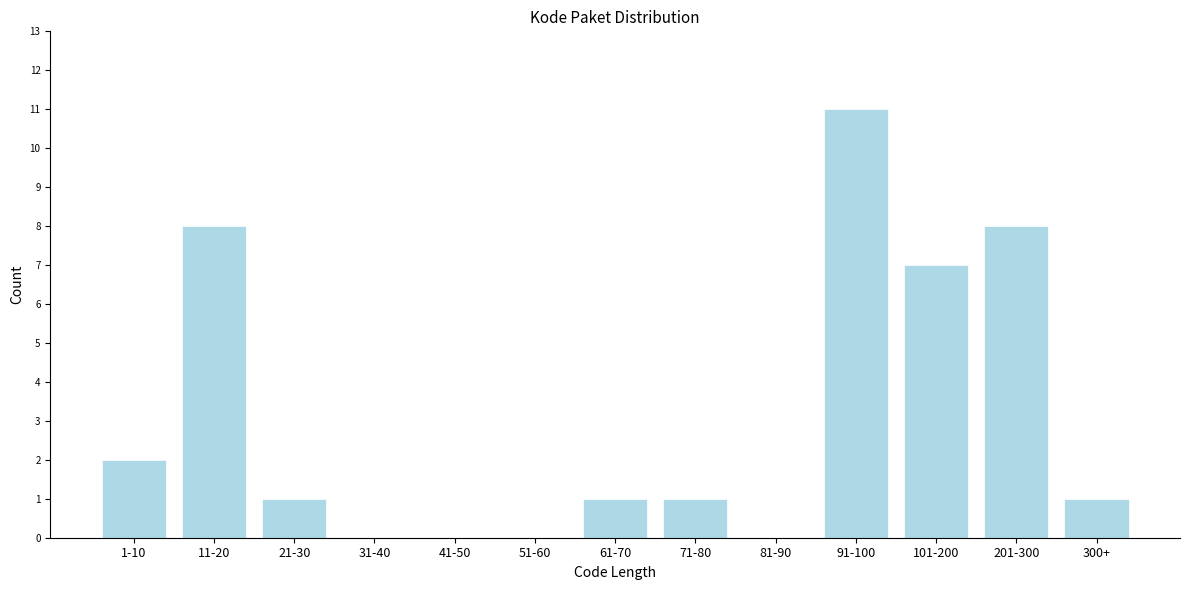

Reading left to right, transcribe all the data shown in this chart.

1-10=2	11-20=8	21-30=1	31-40=0	41-50=0	51-60=0	61-70=1	71-80=1	81-90=0	91-100=11	101-200=7	201-300=8	300+=1